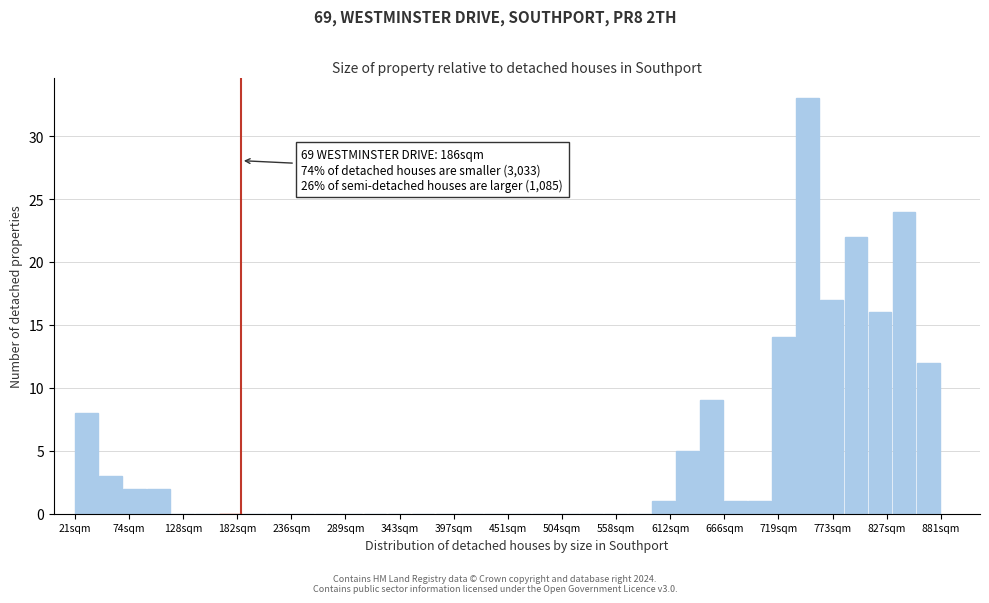

Read against the x-axis, roughly where is the centre of the tallest bar?

750